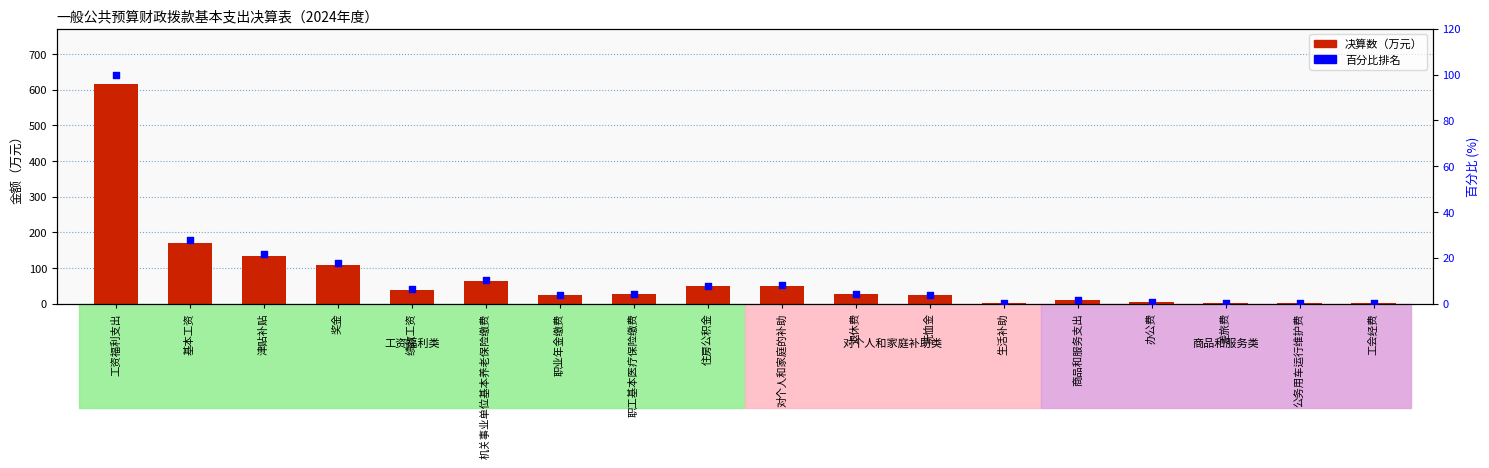

Which series has the largest total across all categories?

决算数